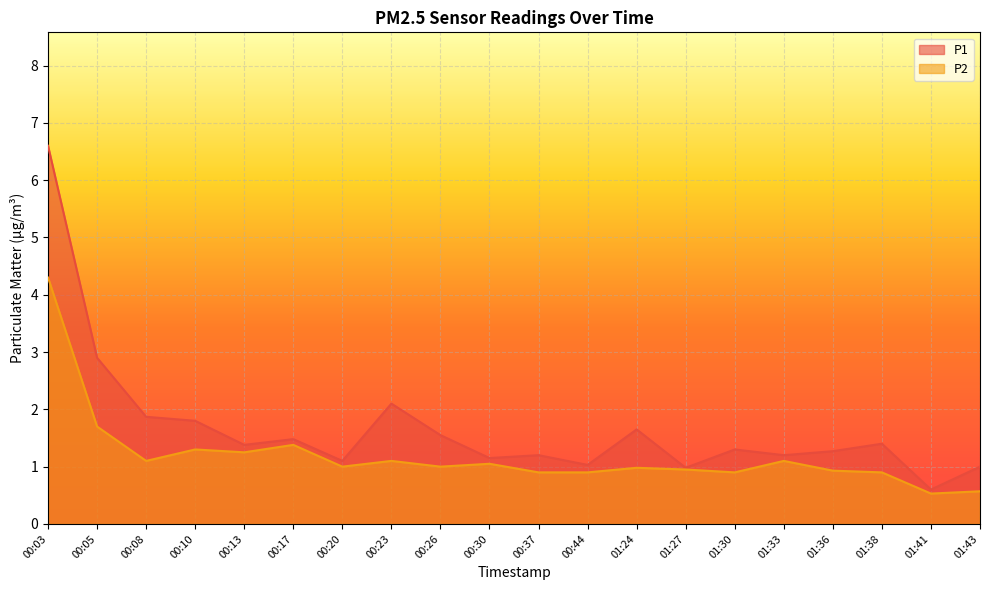

True or false: P1 has a value of 1.6 at 00:26.

True